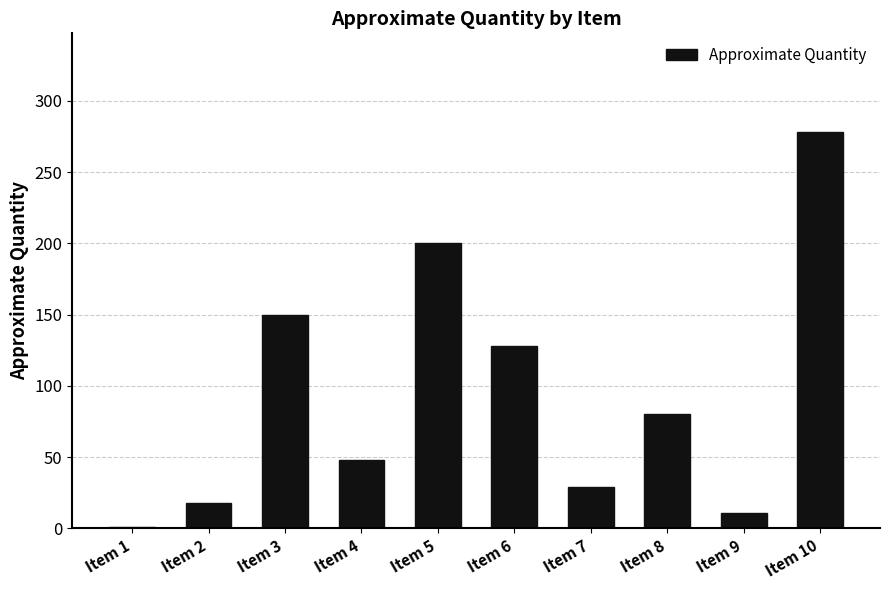

What is the greatest value displayed?

278